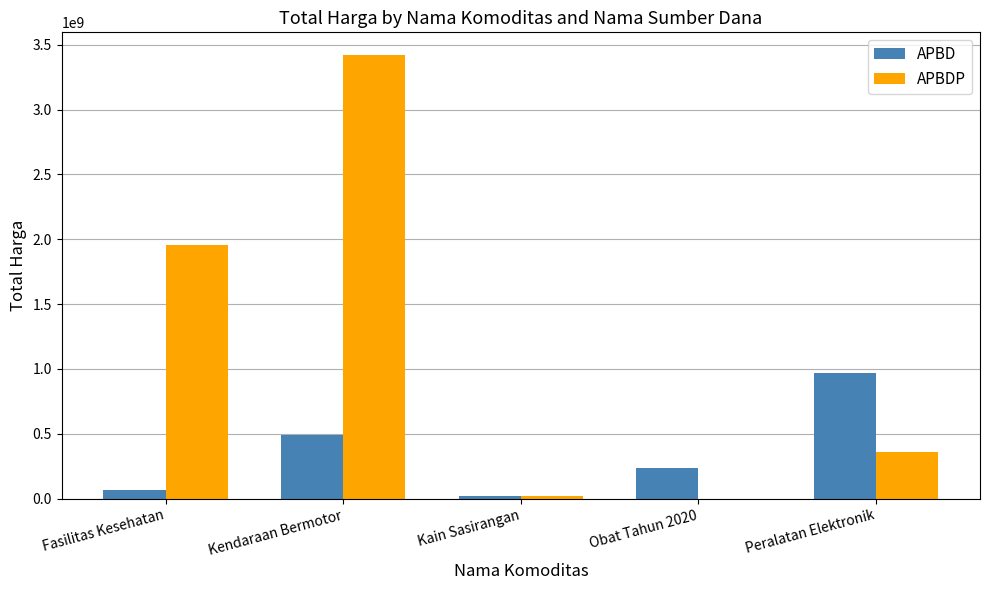

The value of APBD at Peralatan Elektronik is 1733790397. True or false?

False